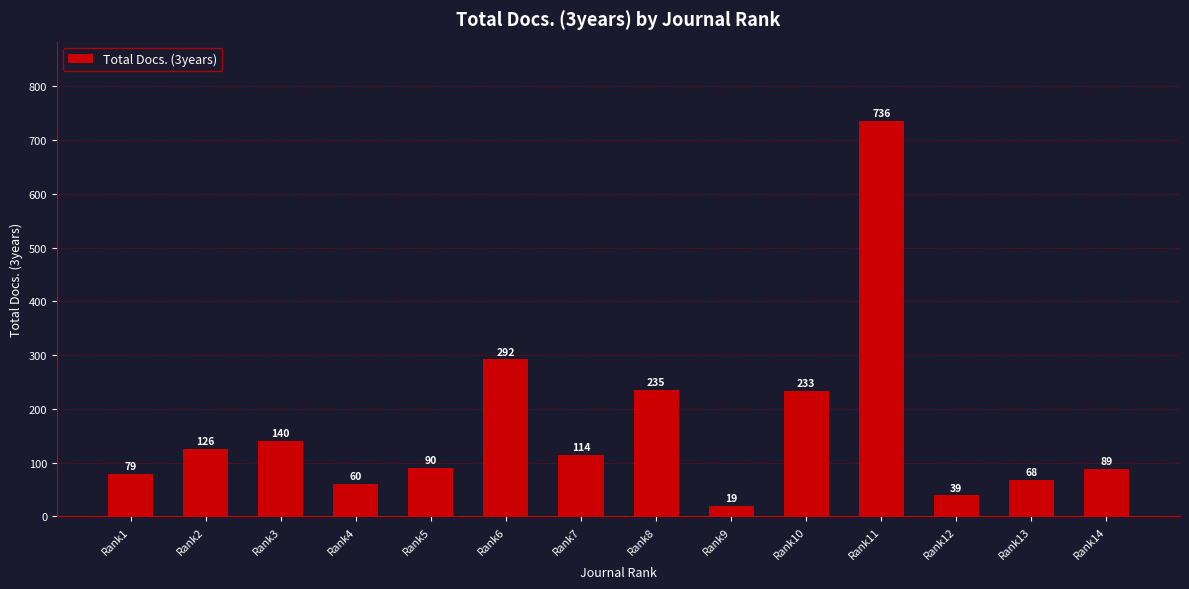

Reading left to right, what are all the values shown in this chart?

79	126	140	60	90	292	114	235	19	233	736	39	68	89